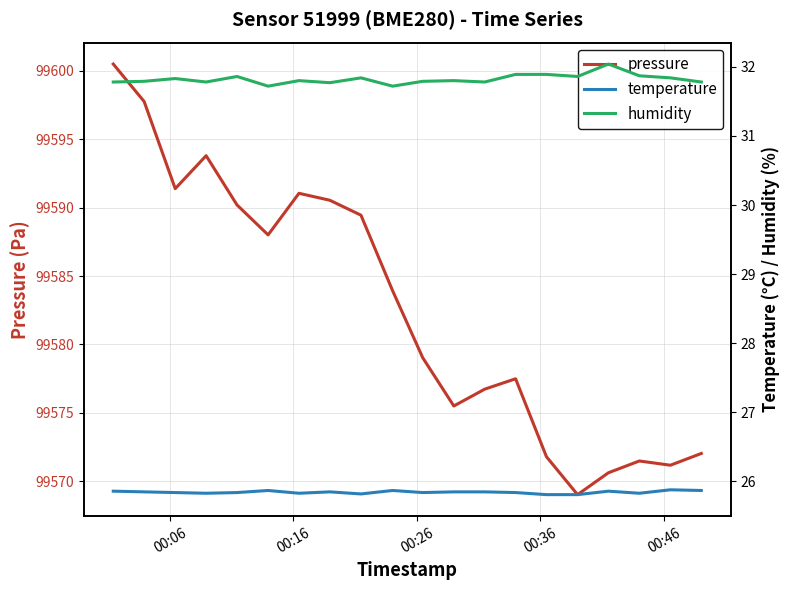

What is the value of the humidity point at the 7th from the left?

31.8